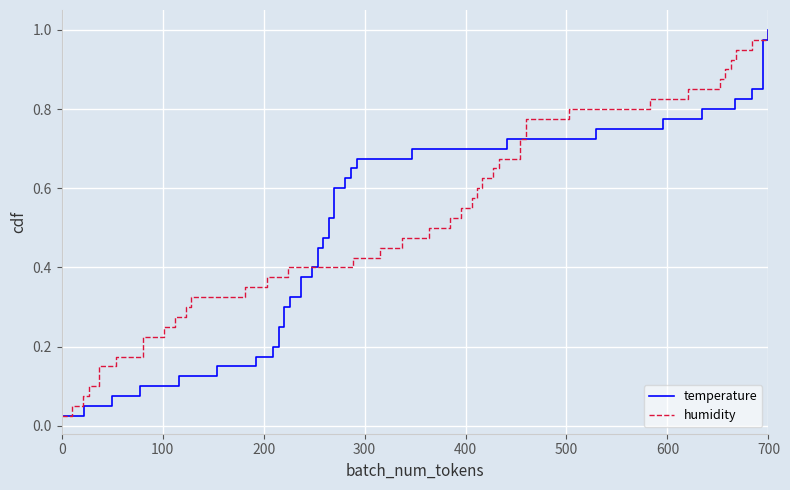

The value of humidity at 700 is 0.2. True or false?

False